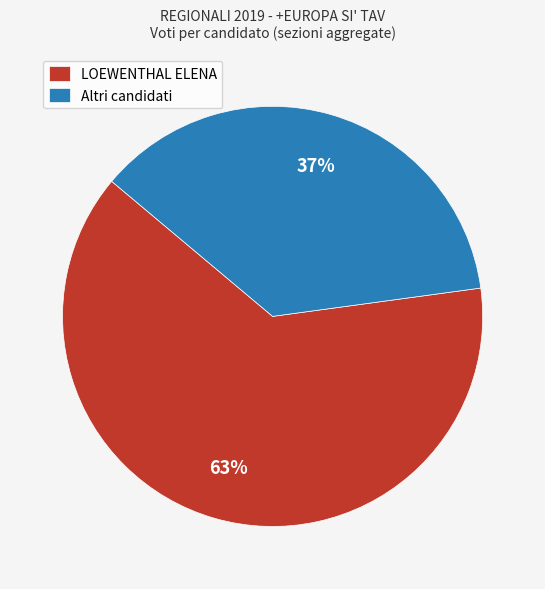

How many slices are in this pie chart?

2